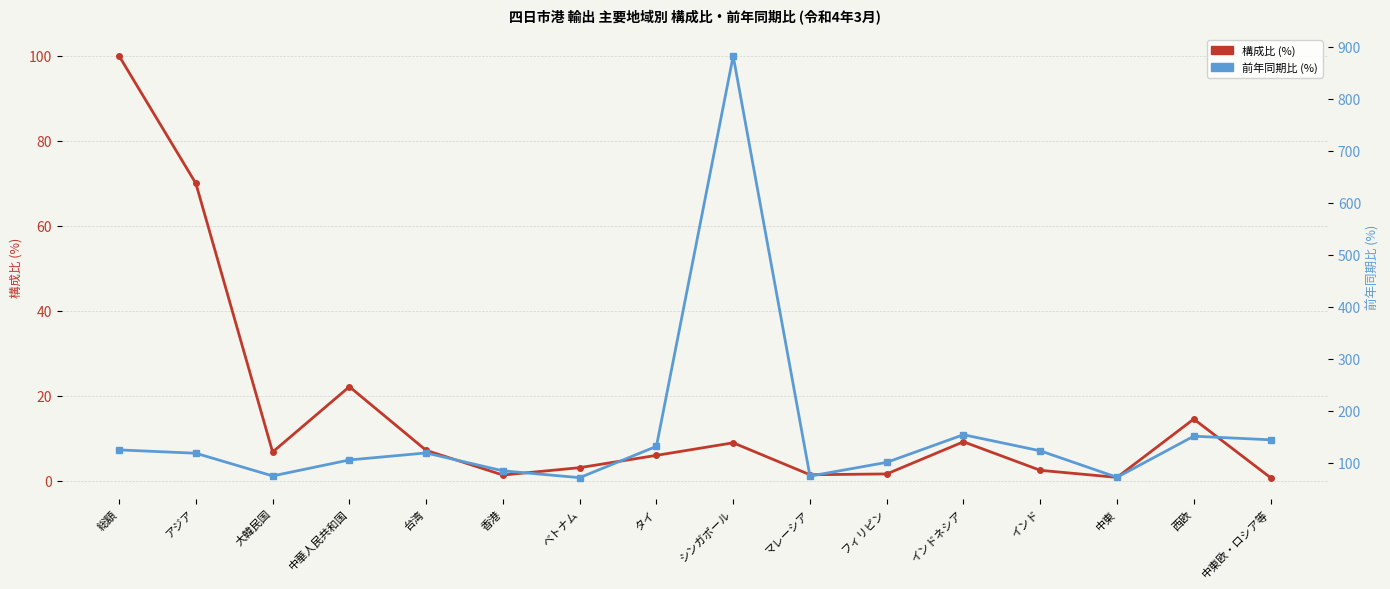

At which category does the chart reach its peak across all series?

シンガポール